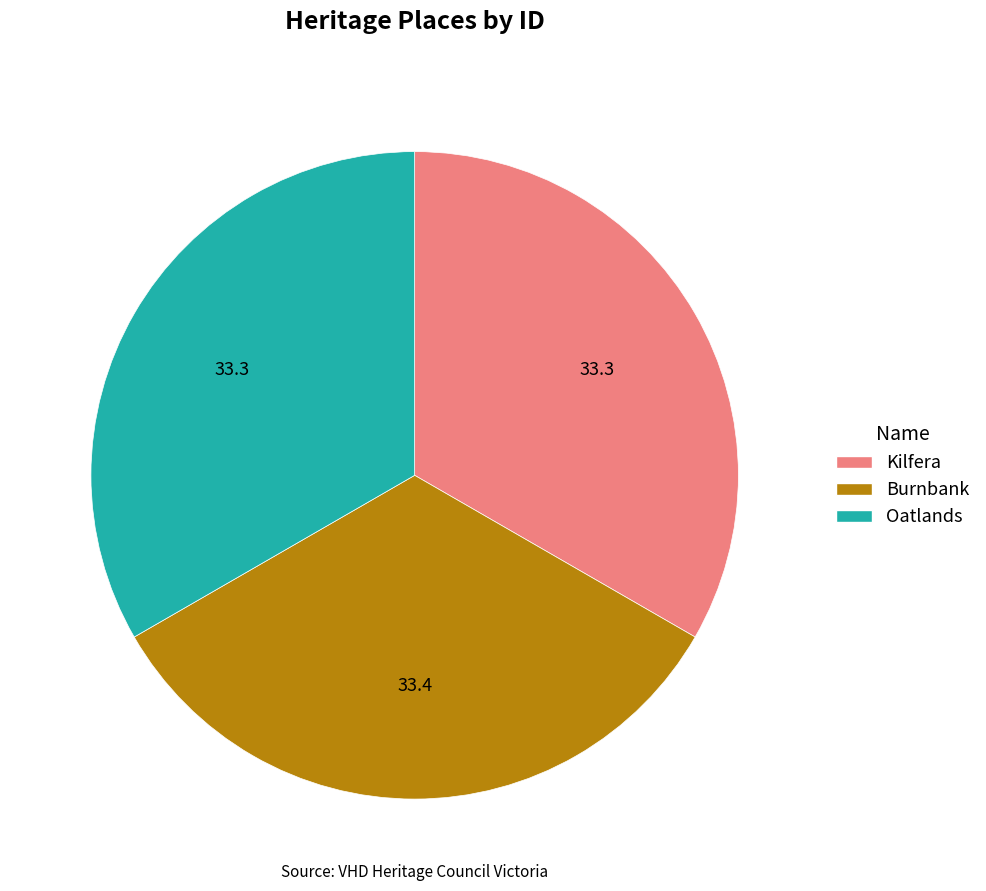

Is it true that Kilfera is 44% of the pie?

False